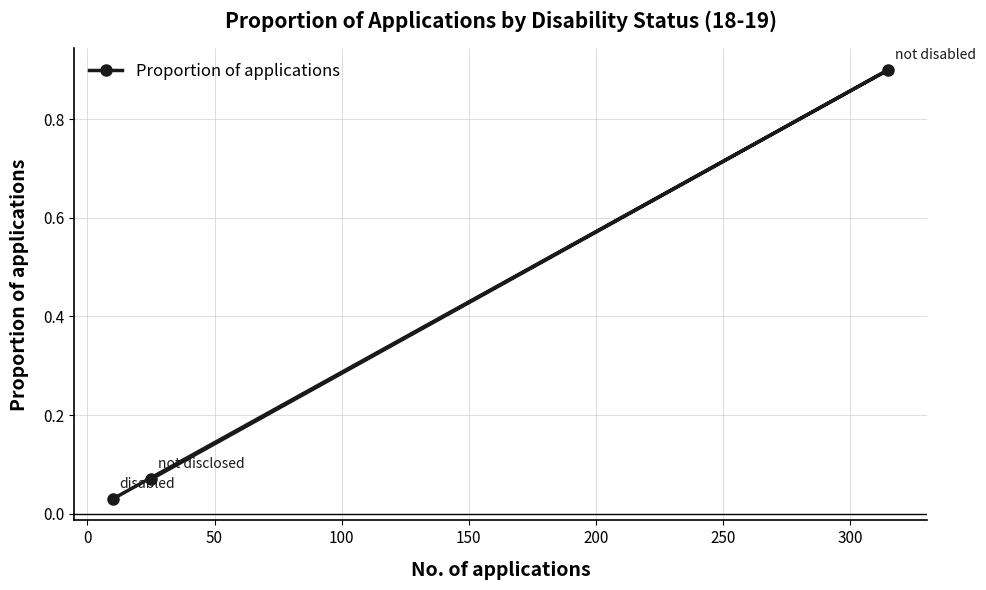

What is the sum of all values?

1.0